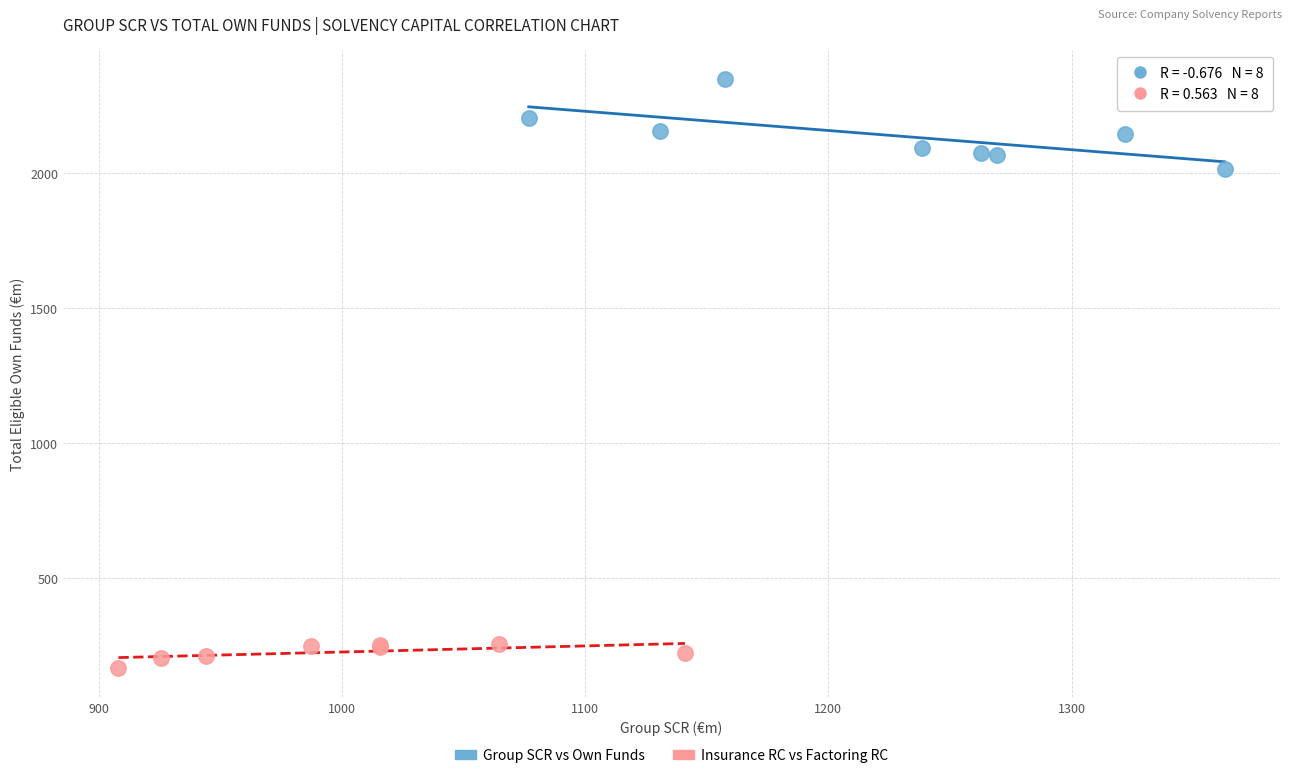

Which series reaches the maximum Y coordinate?

Group SCR vs Own Funds